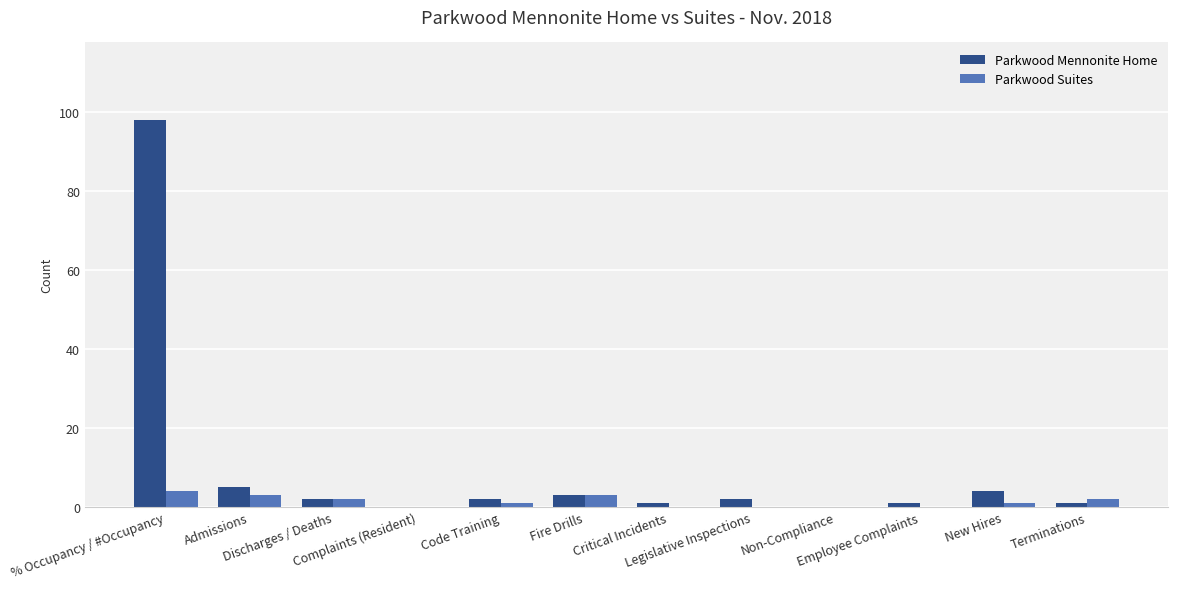

What is the maximum value shown in the chart?

98